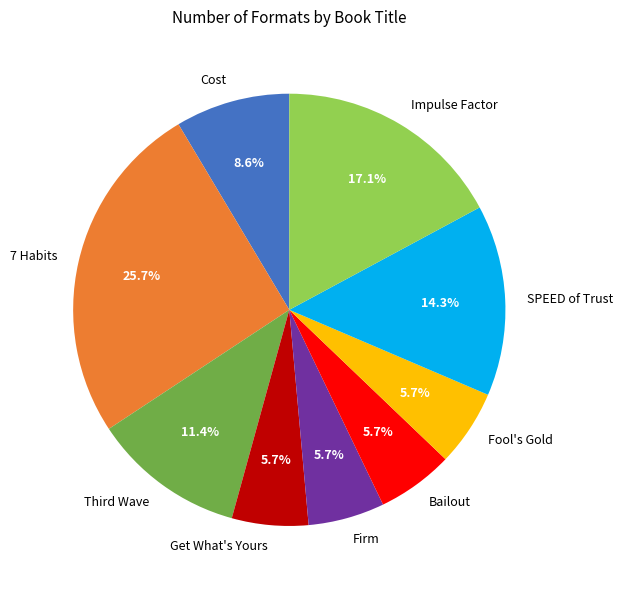

What is the largest slice in the pie chart?

7 Habits